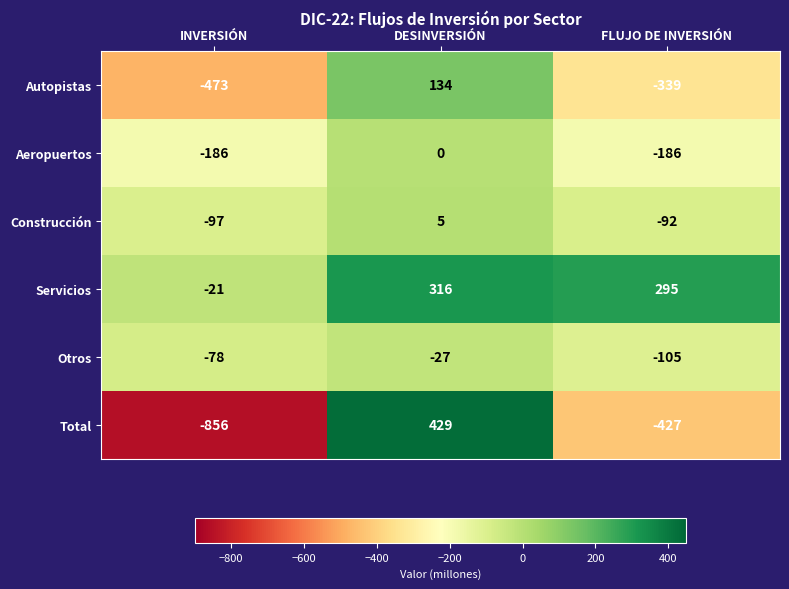

List the series in order of their peak value, lowest first.

Otros, Aeropuertos, Construcción, Autopistas, Servicios, Total